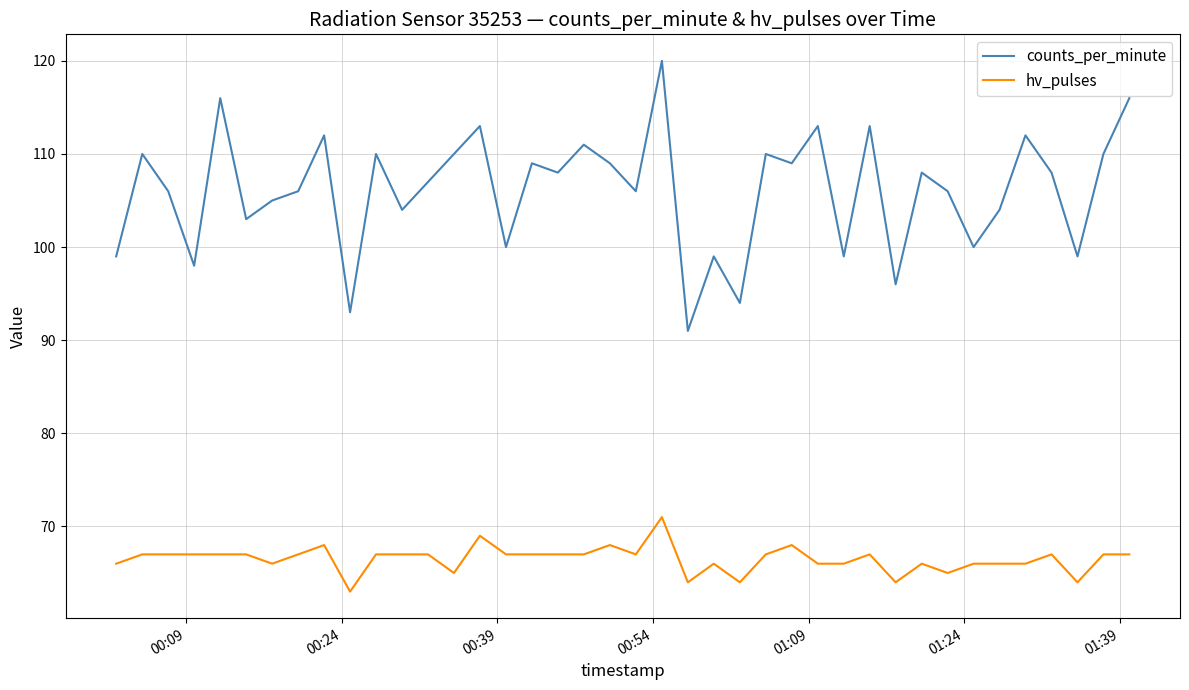

How many lines are shown in the chart?

2